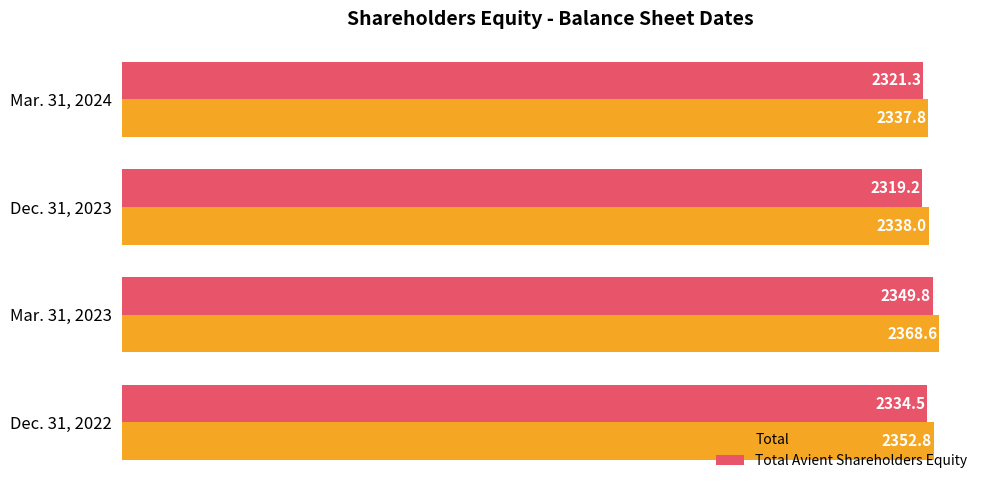

At which category does the chart reach its peak across all series?

Mar. 31, 2023